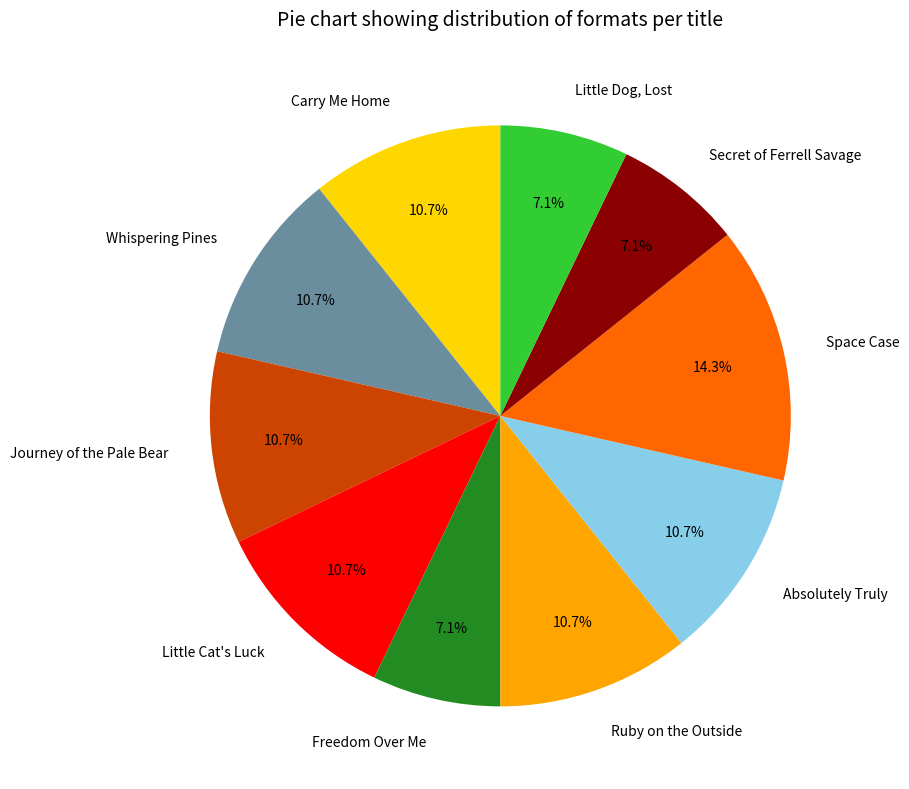

Which slice is the largest?

Space Case